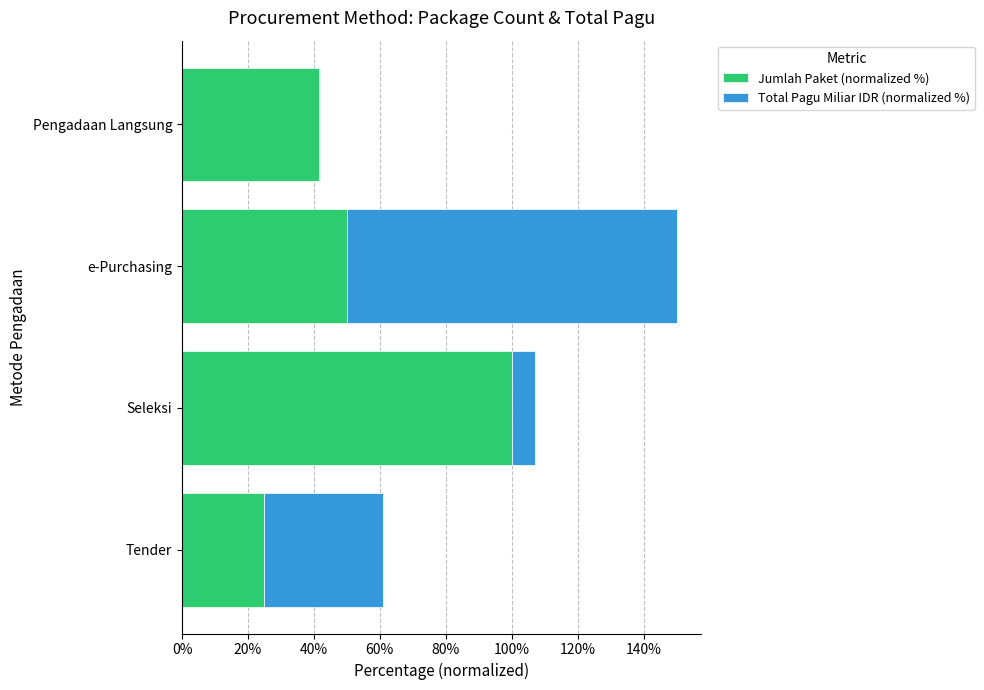

At which category is the sum across all series the highest?

e-Purchasing